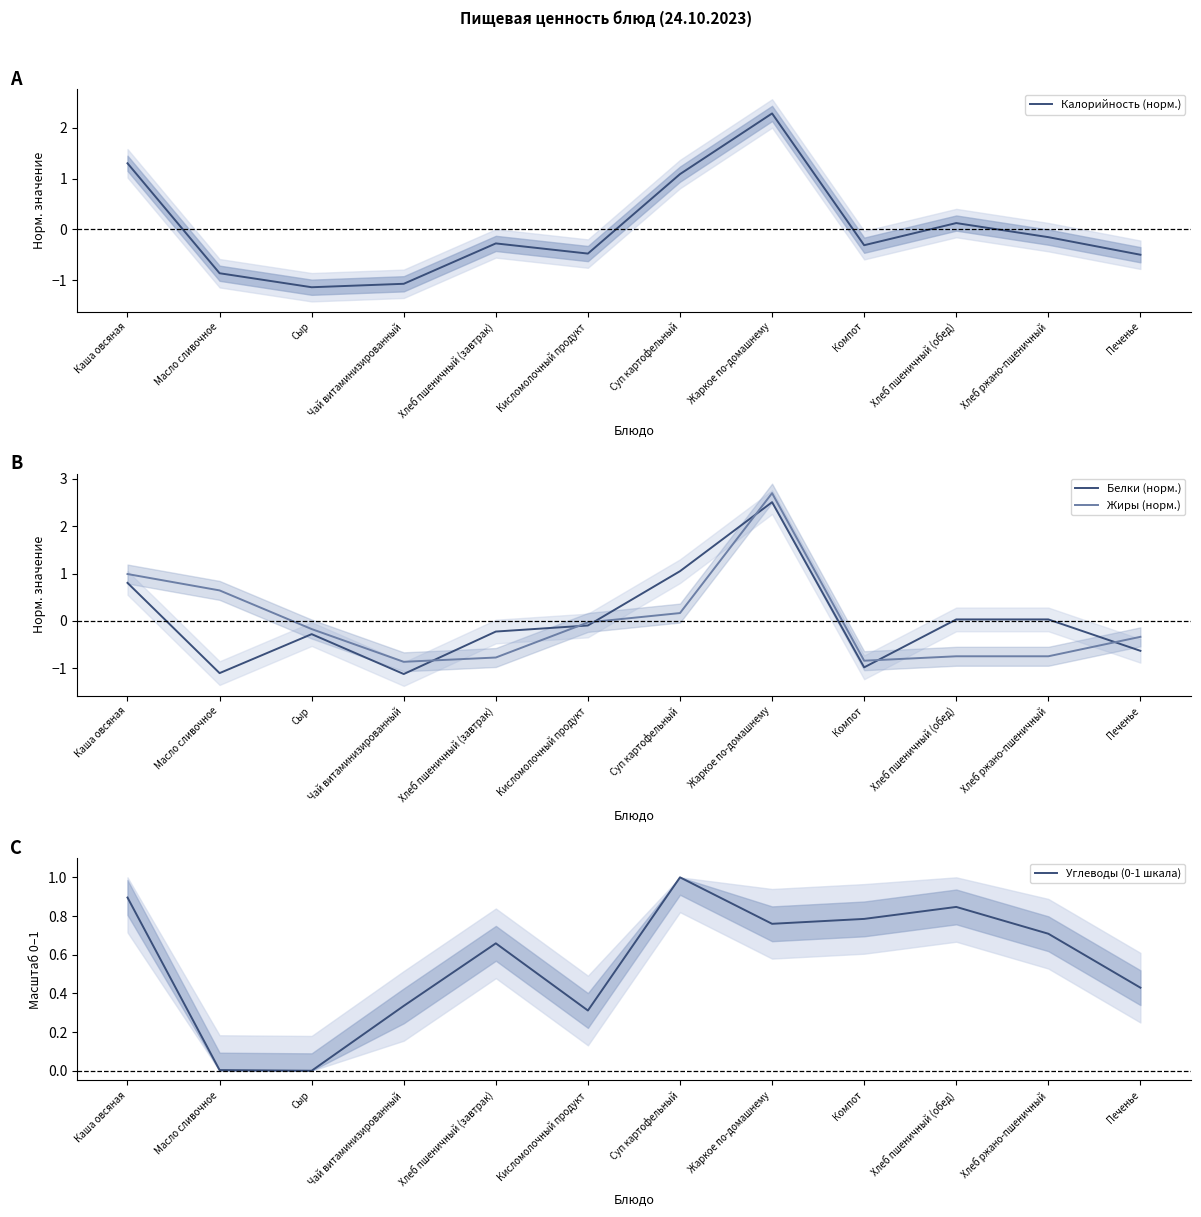

After their last crossing, which series has the higher values: Белки (норм.) or Жиры (норм.)?

Жиры (норм.)